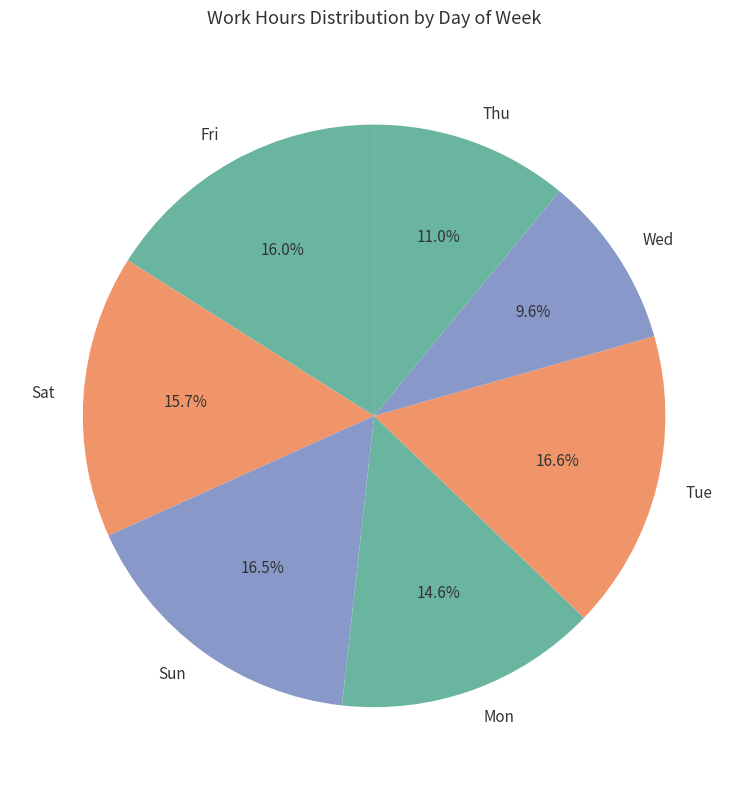

Which has a higher value, Wed or Thu?

Thu